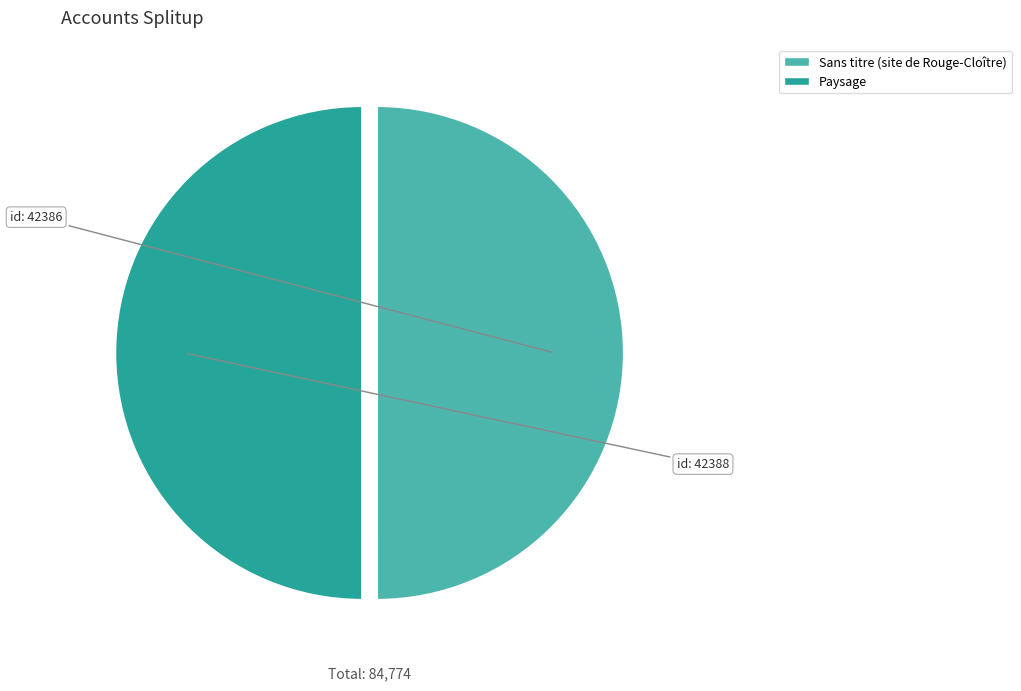

True or false: Sans titre (site de Rouge-Cloître) accounts for 50% of the total.

True